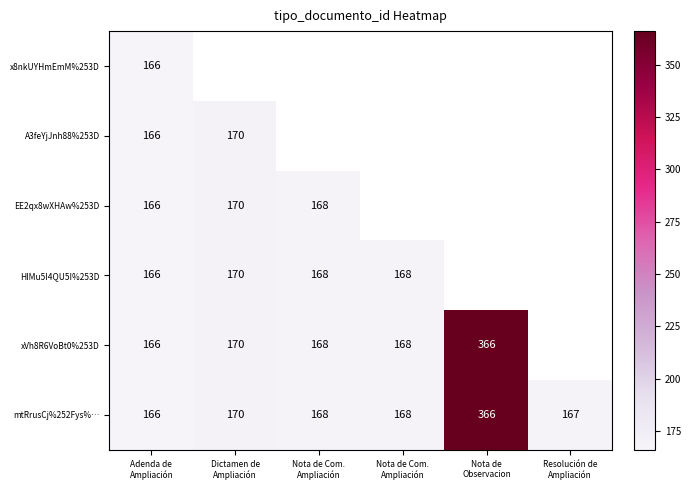

Which series has the largest total across all categories?

mtRrusCj%252Fys%…